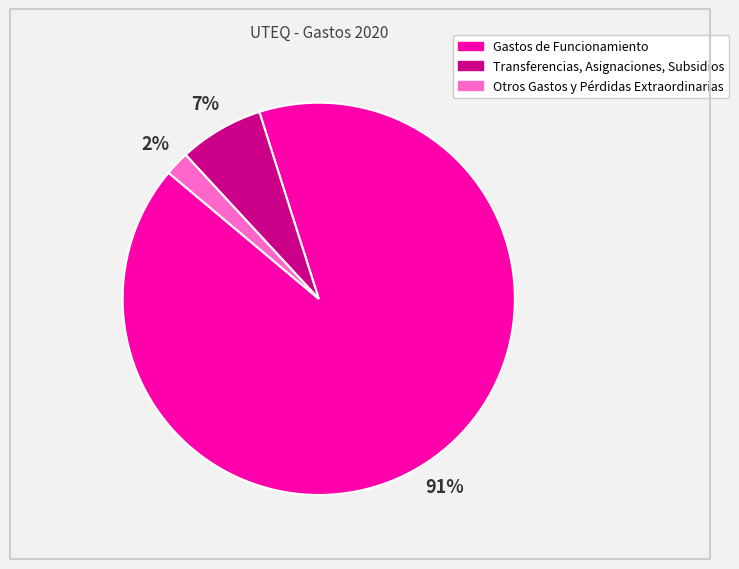

Rank the categories by value from highest to lowest.

Gastos de Funcionamiento, Transferencias, Asignaciones, Subsidios, Otros Gastos y Pérdidas Extraordinarias